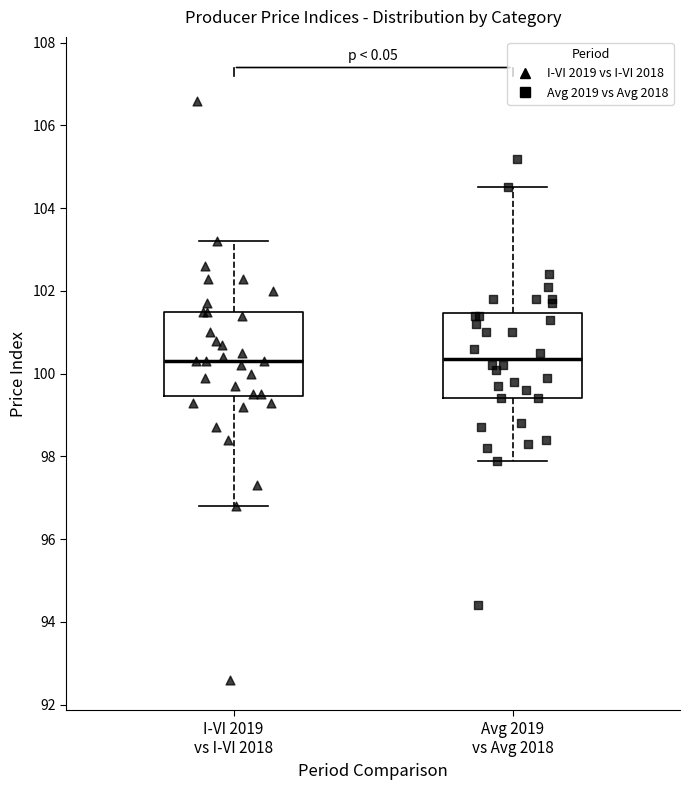

Reading left to right, transcribe this box plot: for each box, give where its median line is, the range the box spans, and where its two whiskers end, as read against the y-axis. The values are not printed on the chart, so give them approximately, as read against the axis.

I-VI 2019 vs I-VI 2018: median 100.4, box 99.4 to 101.6, whiskers 96.8 to 103.2
Avg 2019 vs Avg 2018: median 100.4, box 99.4 to 101.4, whiskers 98.0 to 104.6